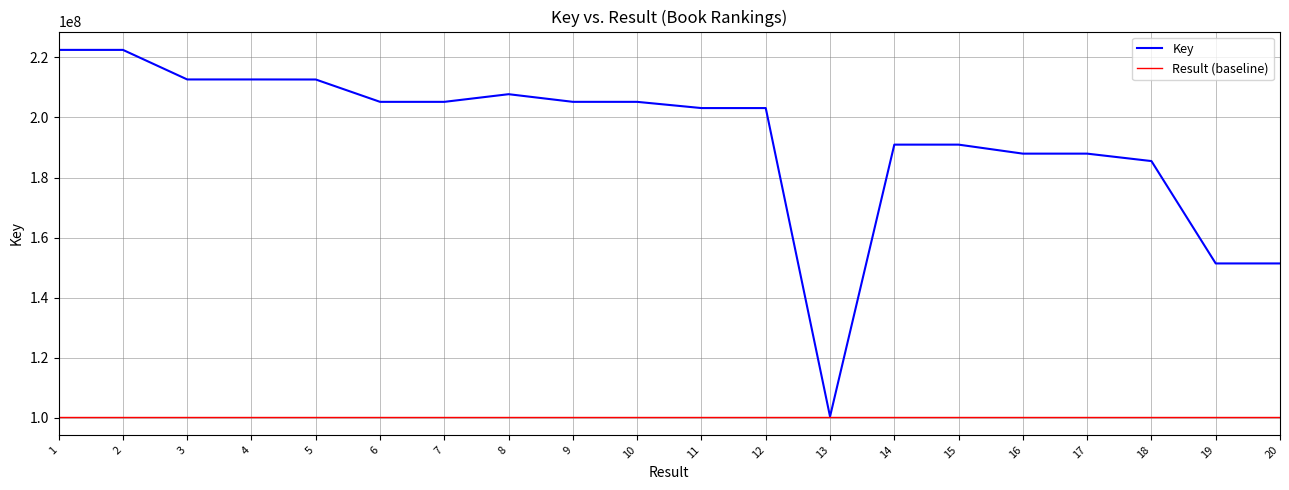

Is the value of Result (baseline) at 19 greater than the value of Key at 15?

No